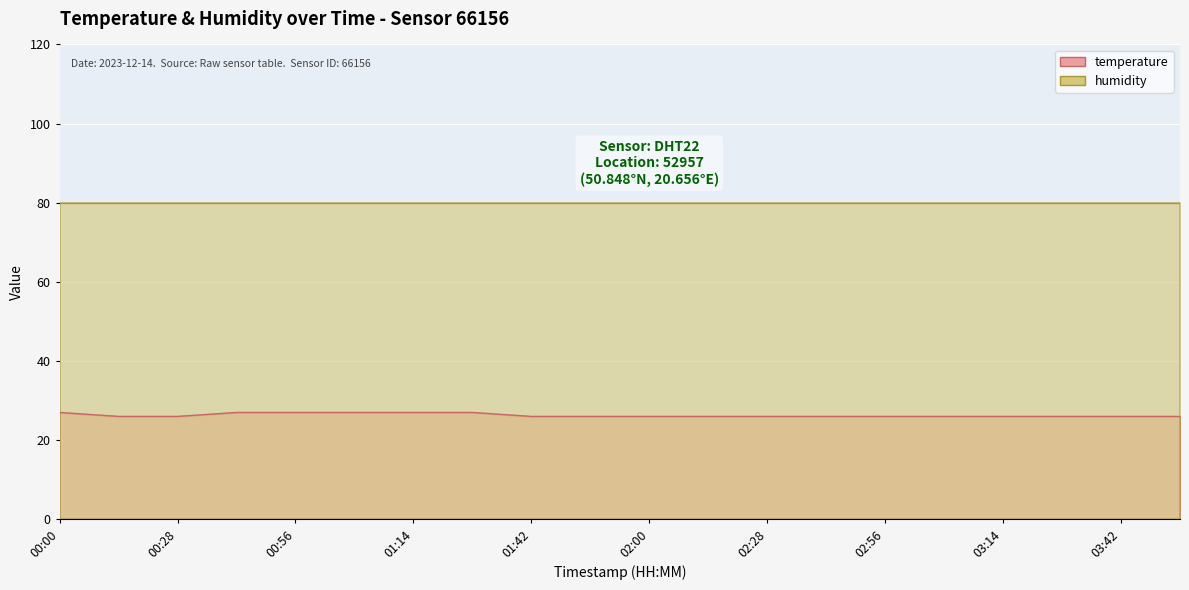

What is the smallest value displayed?

26